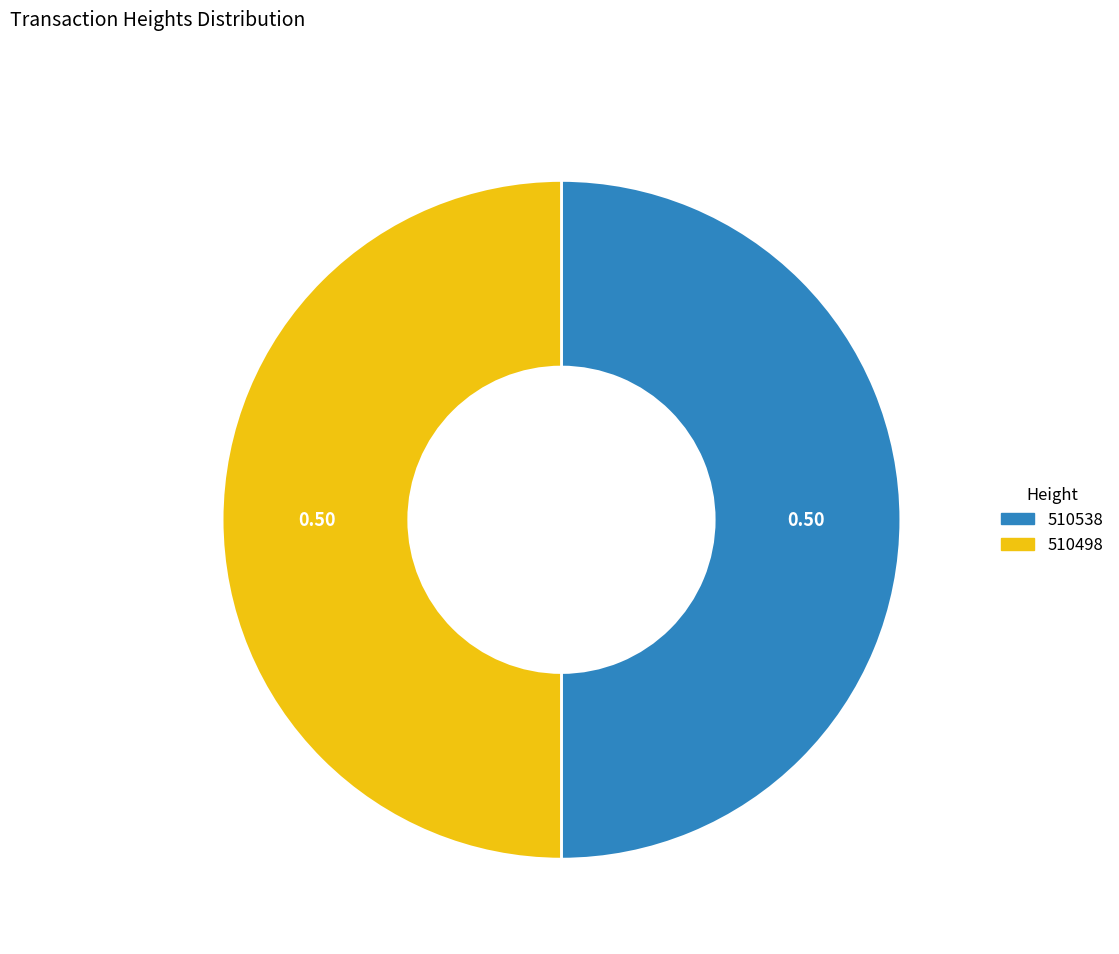

Do 510538 and 510498 together represent more than half of the pie?

Yes